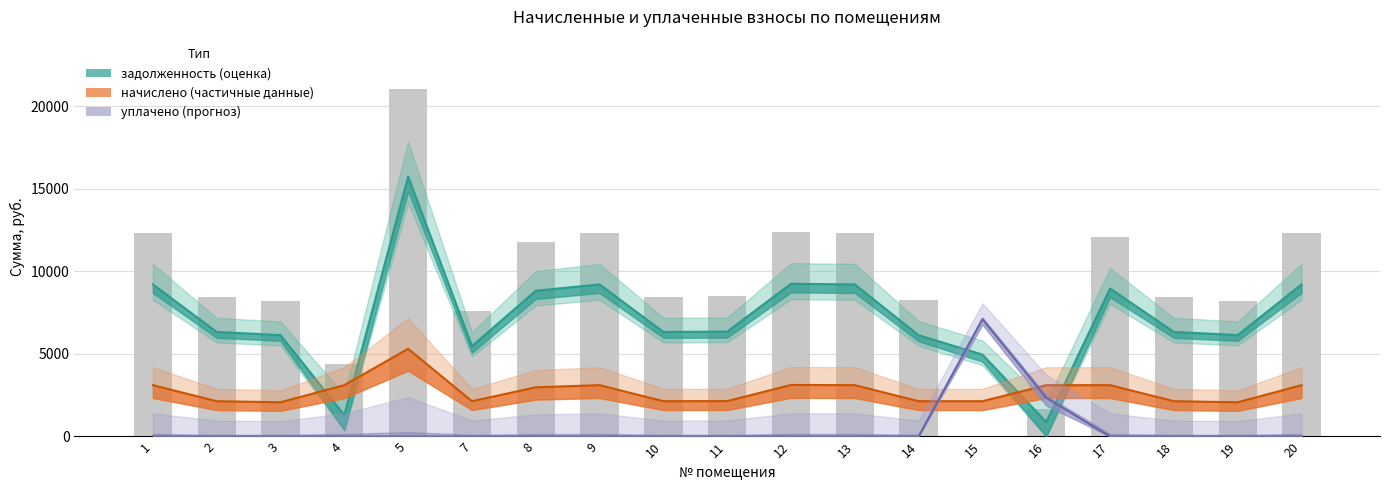

At which category is the sum across all series the highest?

5